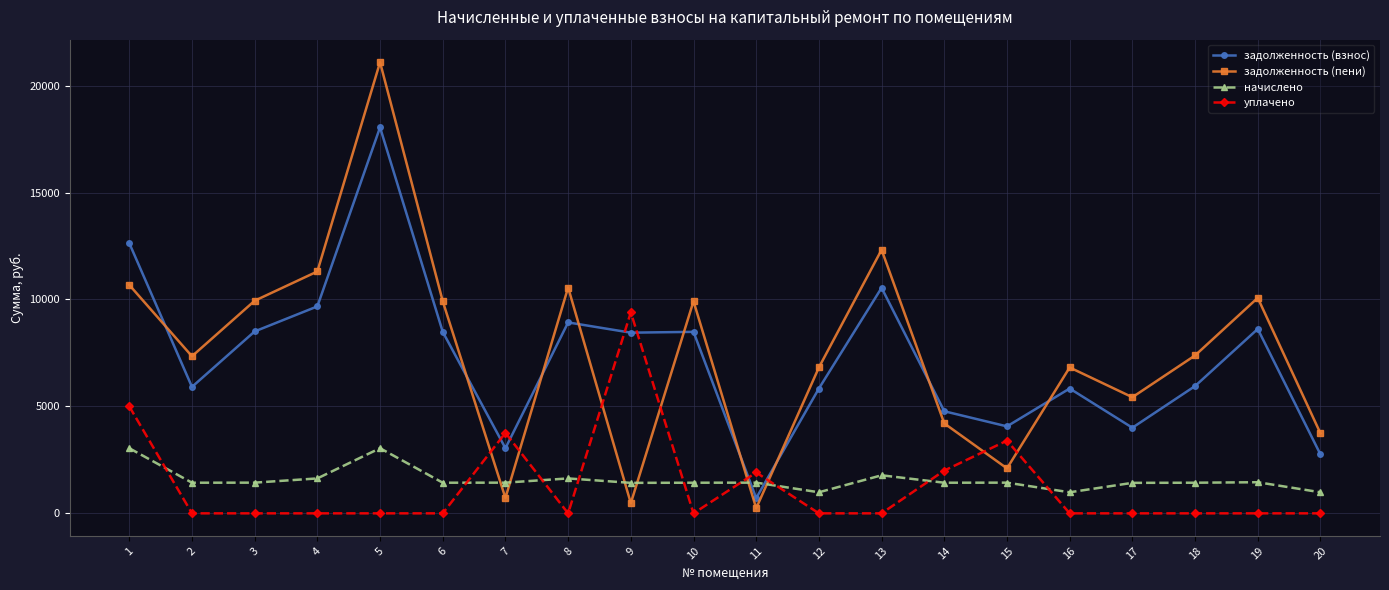

How many series are shown in this chart?

4